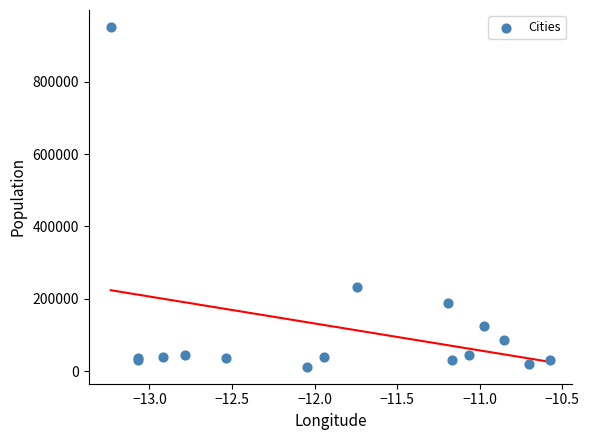

What Y value in the scatter plot is closest to 481652?

233684